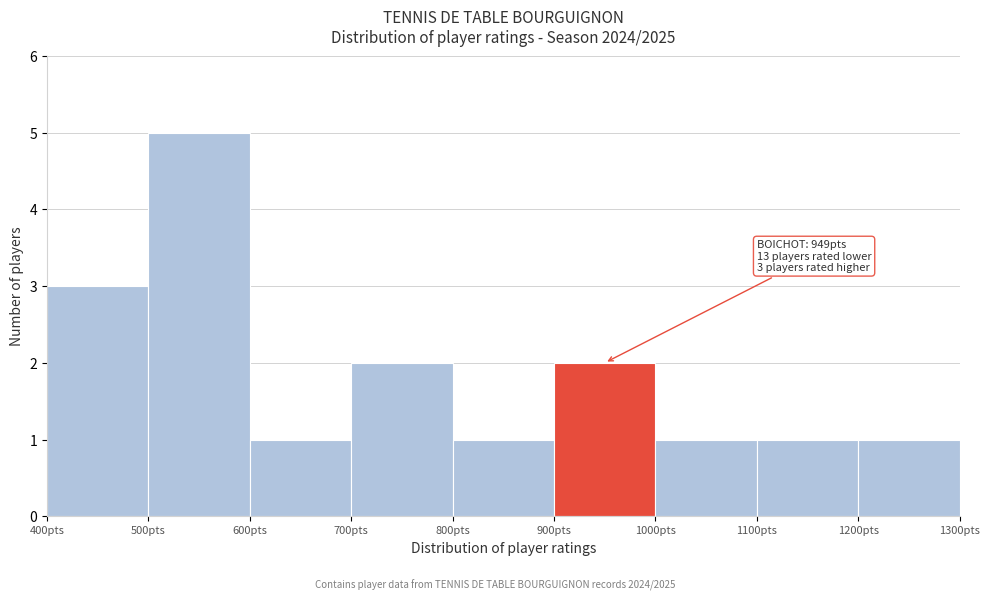

Which range on the x-axis has the tallest bar?

500 to 600